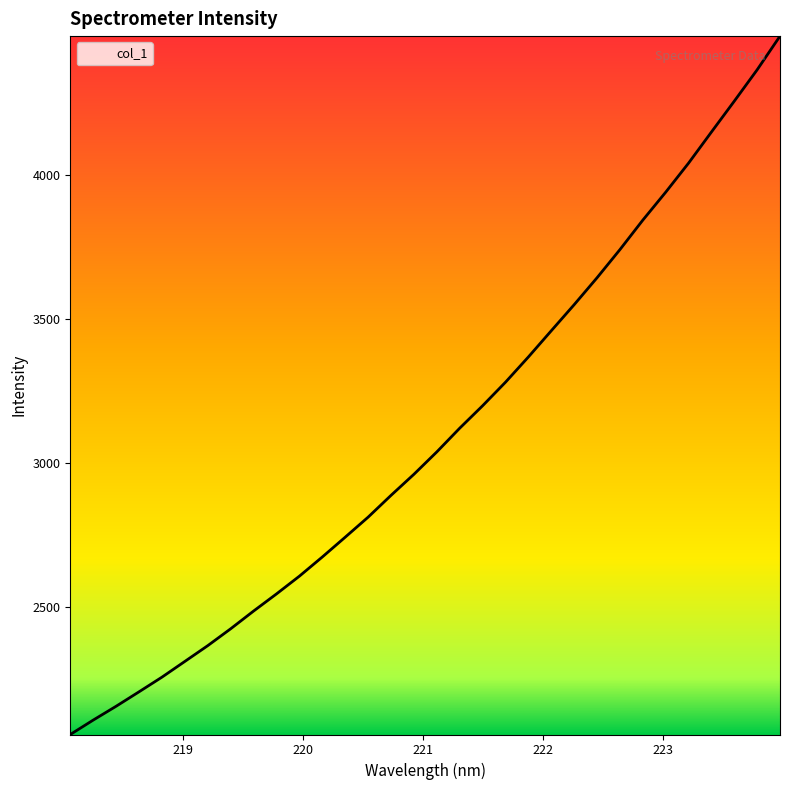

What is the smallest value displayed?

2055.8